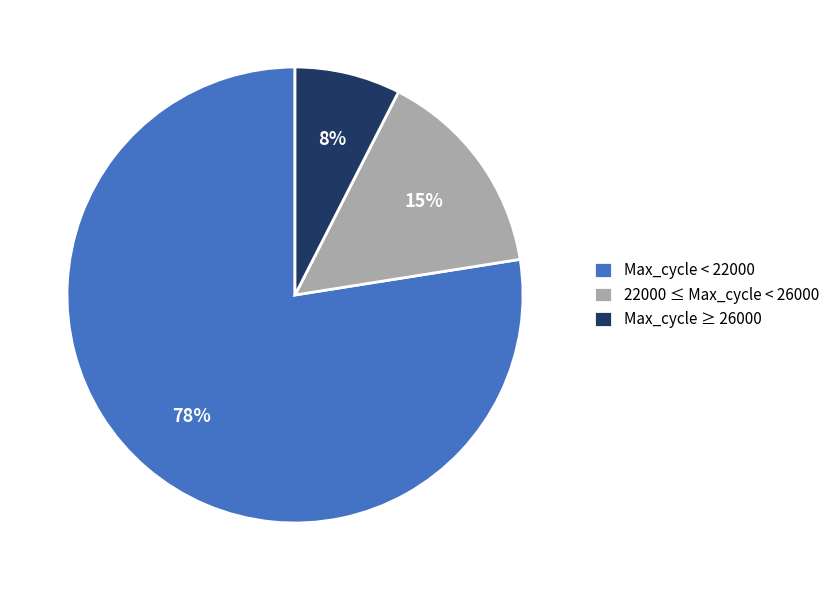

How many segments does this pie chart have?

3